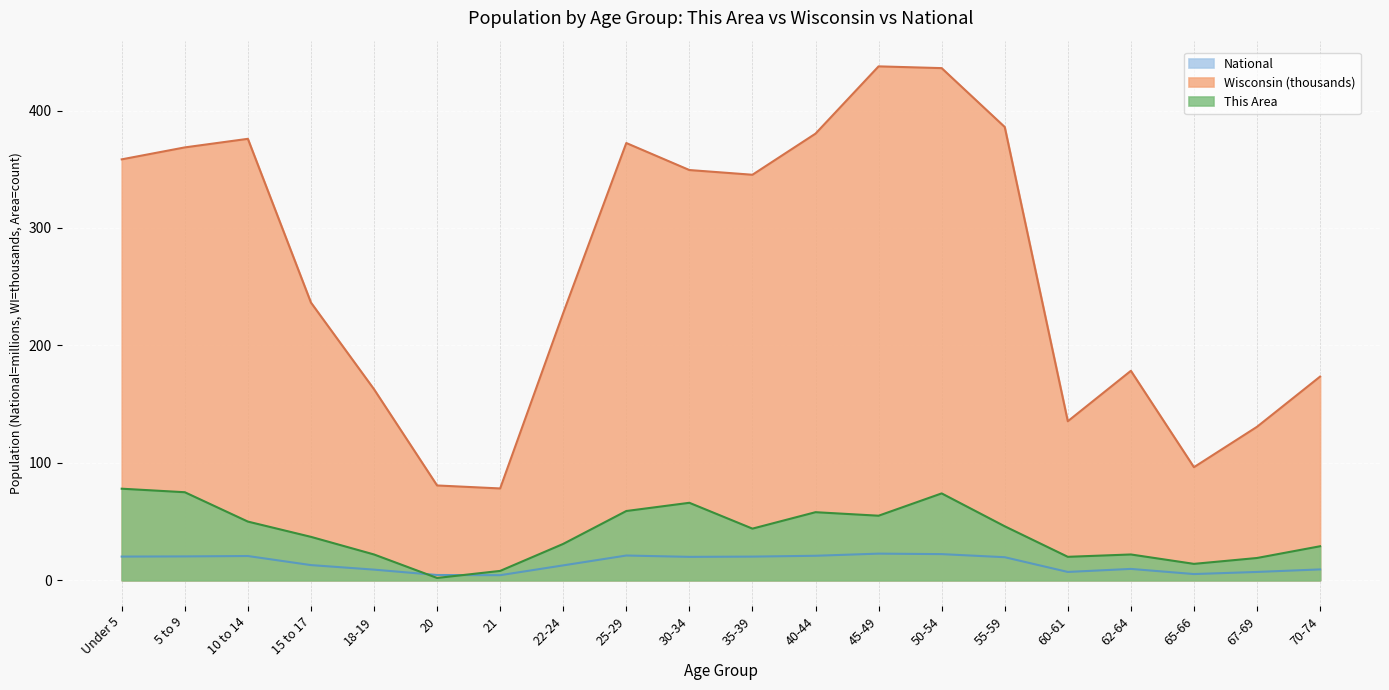

Which series has the widest spread of values?

Wisconsin (thousands)